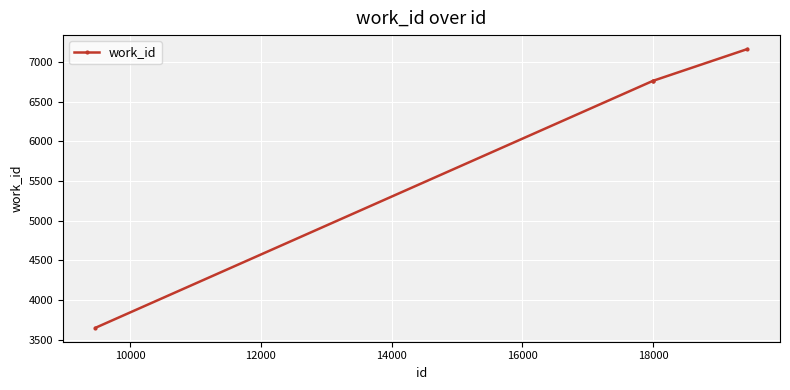

Does the chart display data point markers on the line(s)?

Yes